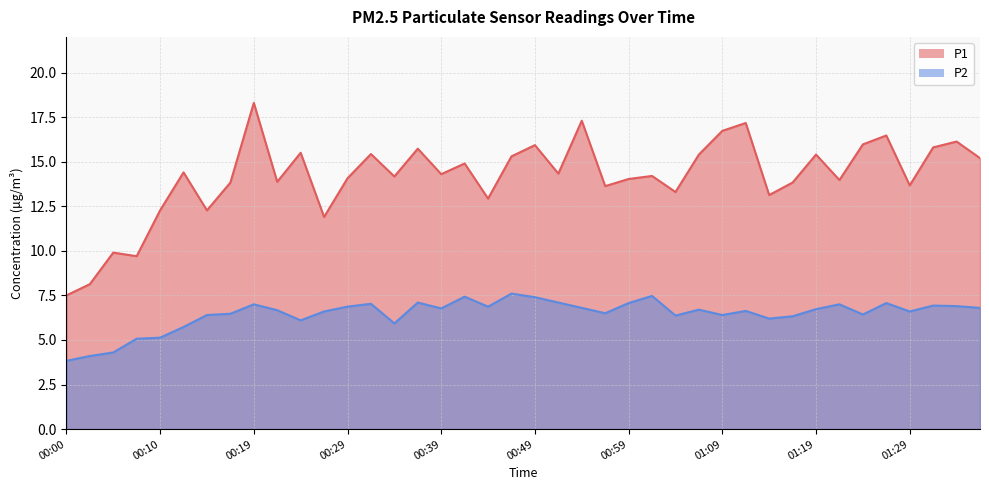

What are all the series names shown in the legend?

P1, P2